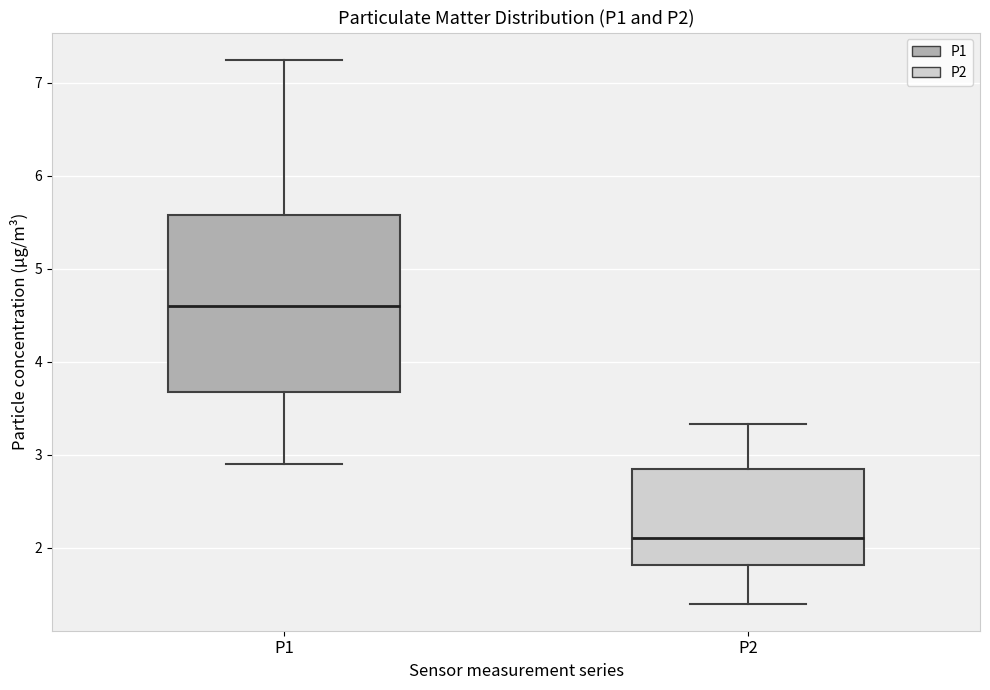

Reading left to right, transcribe this box plot: for each box, give where its median line is, the range the box spans, and where its two whiskers end, as read against the y-axis. The values are not printed on the chart, so give them approximately, as read against the axis.

P1: median 4.6, box 3.7 to 5.6, whiskers 2.9 to 7.3
P2: median 2.1, box 1.8 to 2.9, whiskers 1.4 to 3.3